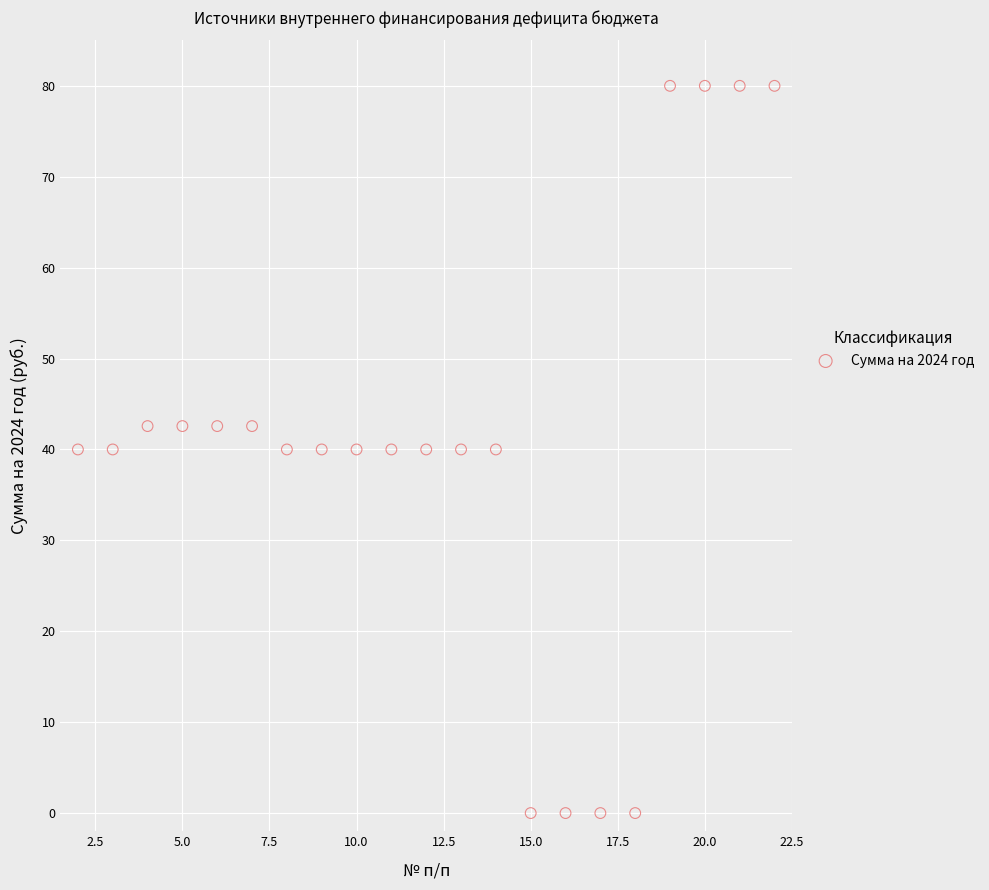

What is the range of X values (max minus min)?

20.0